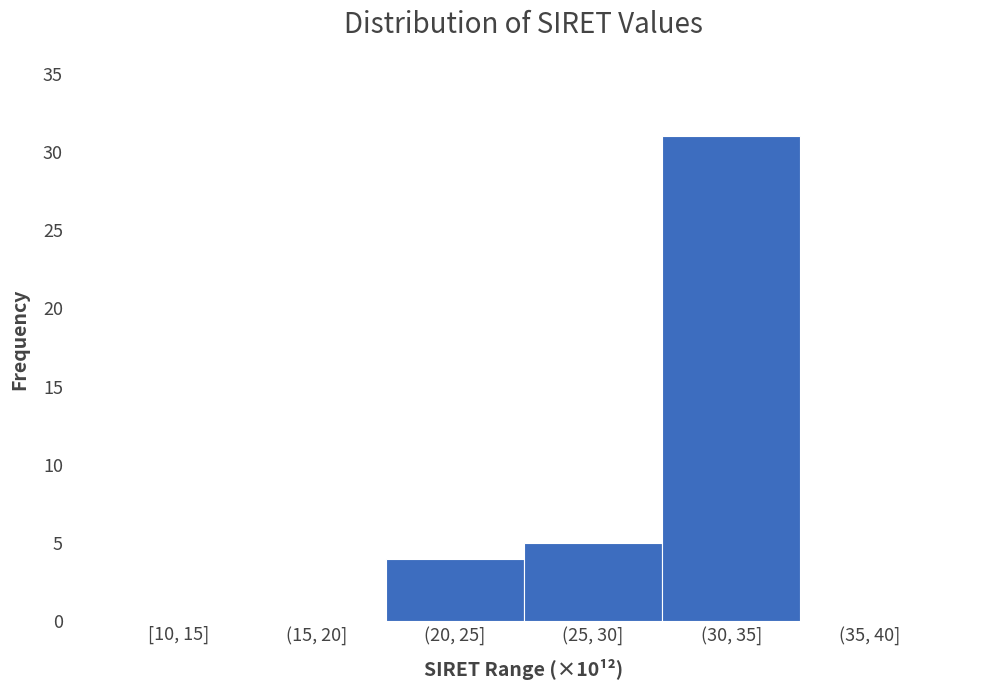

Reading left to right, list all the values displayed in this chart.

[10, 15]=0	(15, 20]=0	(20, 25]=4	(25, 30]=5	(30, 35]=31	(35, 40]=0